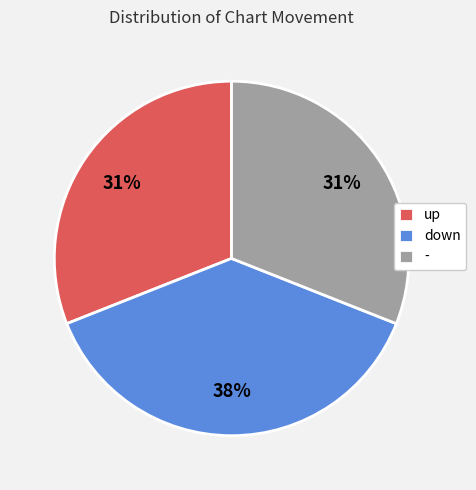

The - slice represents 23% of the pie. True or false?

False